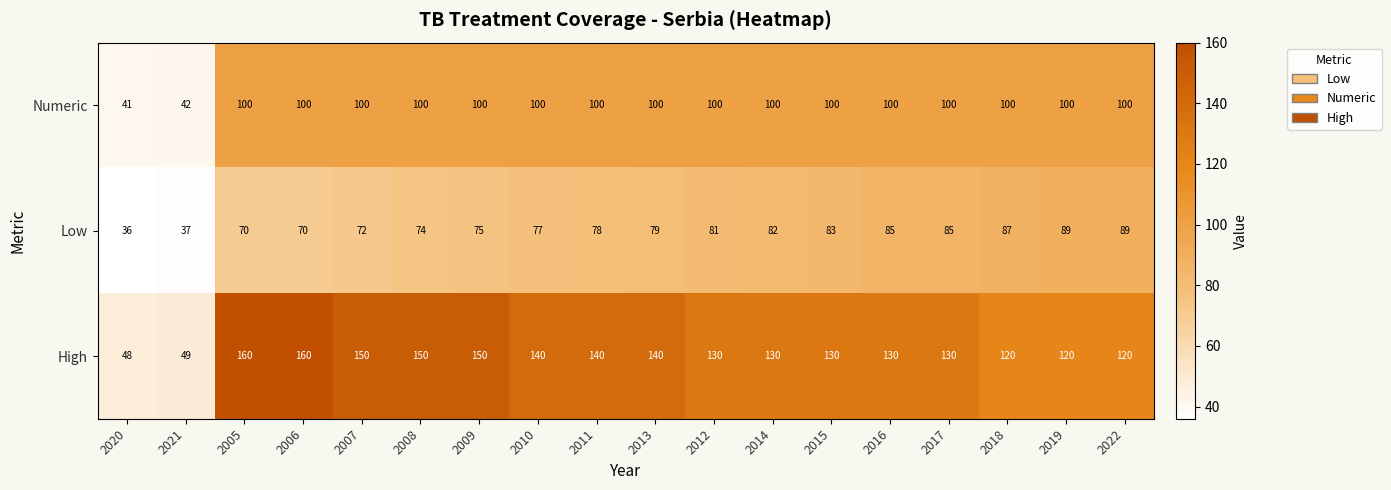

Rank the series by their average value, from lowest to highest.

Low, Numeric, High